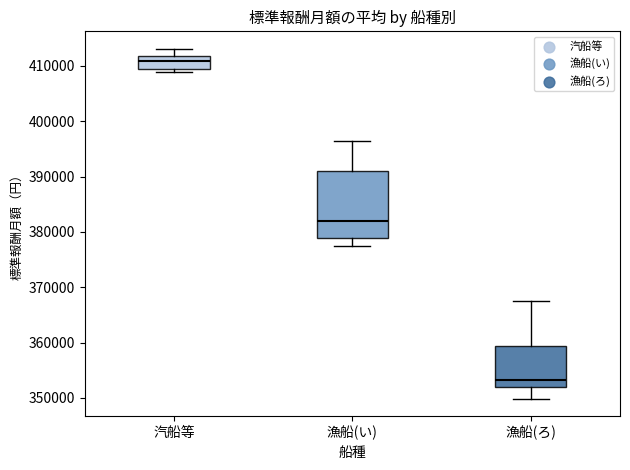

Reading left to right, transcribe this box plot: for each box, give where its median line is, the range the box spans, and where its two whiskers end, as read against the y-axis. The values are not printed on the chart, so give them approximately, as read against the axis.

汽船等: median 411000, box 409000 to 412000, whiskers 409000 (just below the box's lower edge) to 413000
漁船(い): median 382000, box 379000 to 391000, whiskers 377000 to 396000
漁船(ろ): median 353000, box 352000 to 359000, whiskers 350000 to 367000